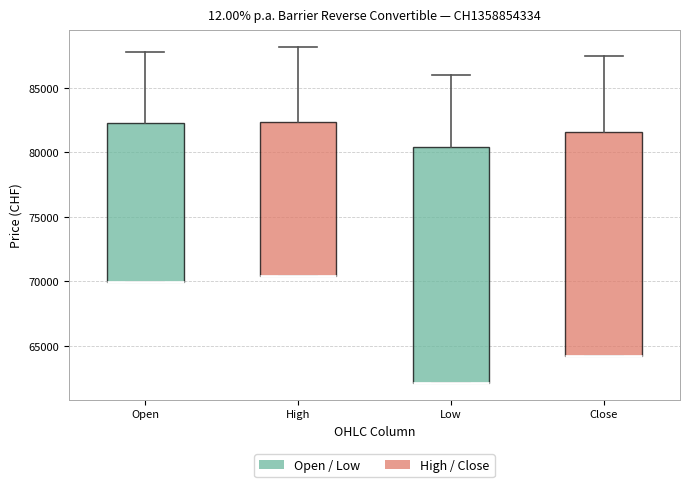

Where does the upper whisker of the box for Close end on the y-axis? The values are not printed on the chart, so give them approximately, as read against the axis.

87500